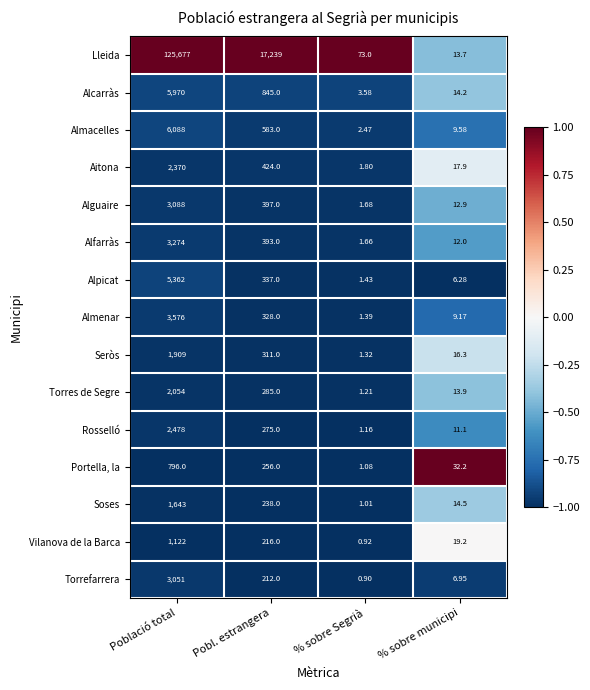

Which category has the lowest value in the Seròs series?

% sobre Segrià